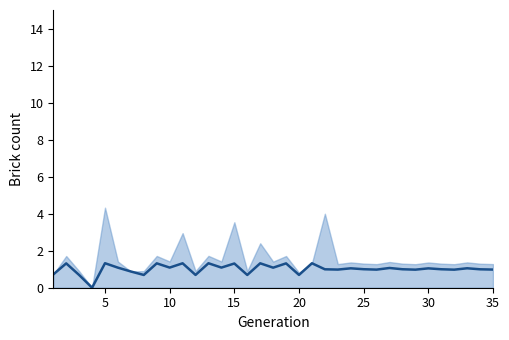

How many points are higher than both their immediate neighbors (excluding endpoints)?

13